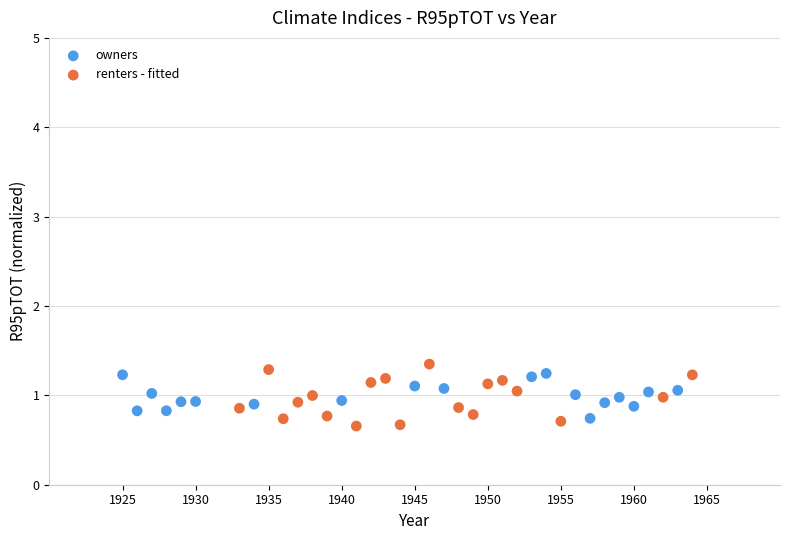

What are all the series names shown in the legend?

owners, renters - fitted